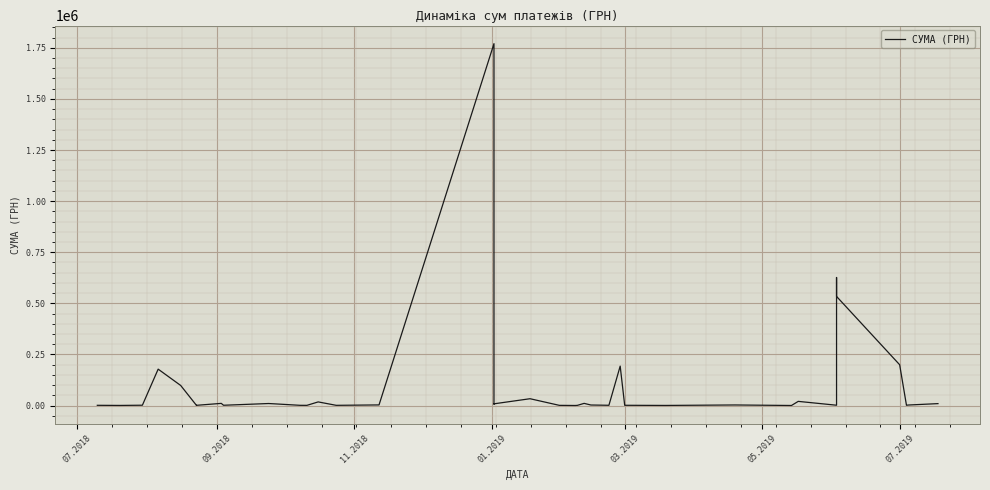

How many interior local peaks (higher than both neighbors) does the data have?

11